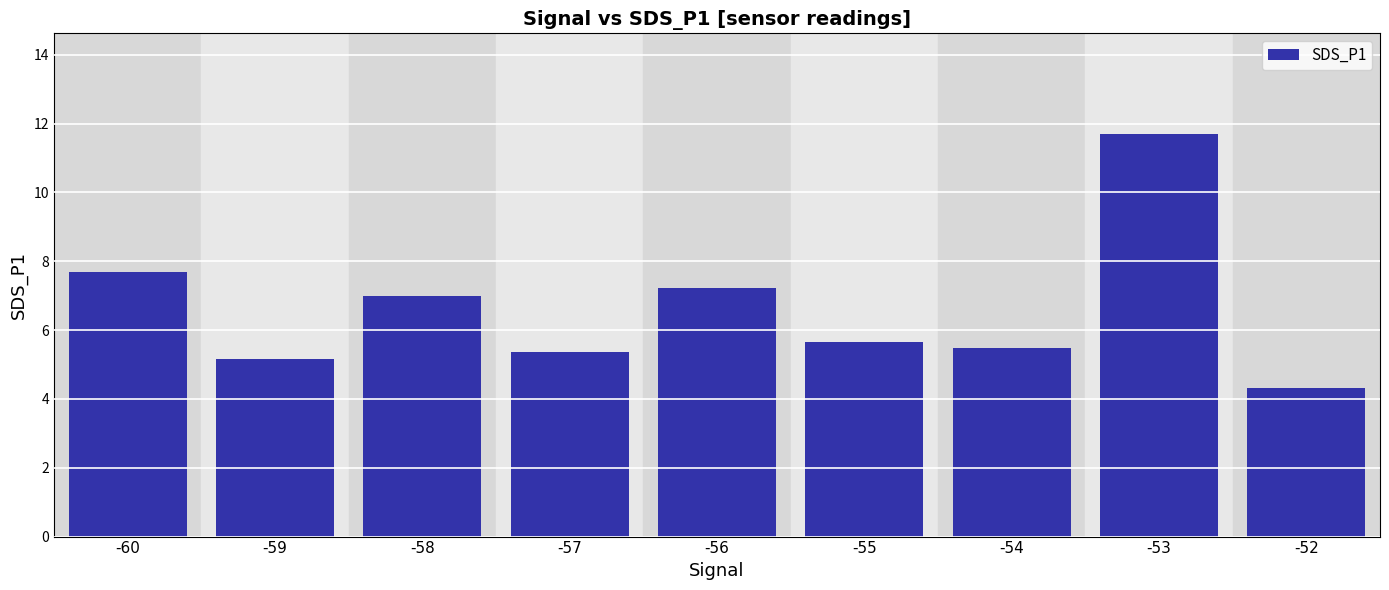

Rank the categories by value from lowest to highest.

-52, -59, -57, -54, -55, -58, -56, -60, -53